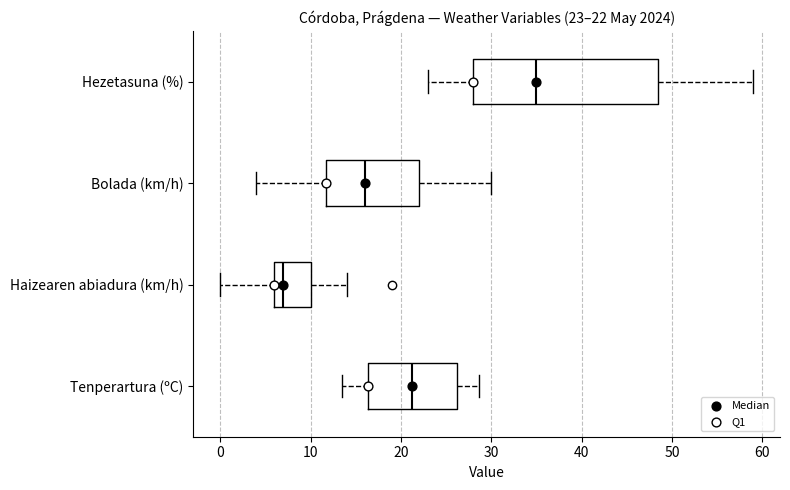

Which box has the furthest to the left median line?

Haizearen abiadura (km/h)